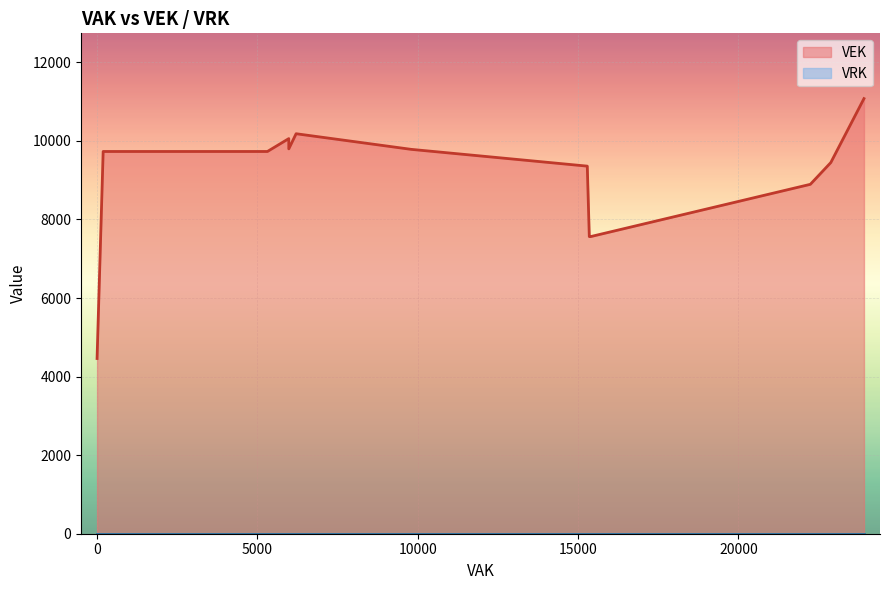

Does the chart display data point markers on the line(s)?

No